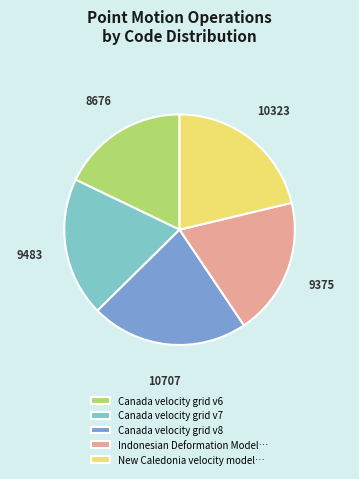

Is it true that New Caledonia velocity model… is 21% of the pie?

True